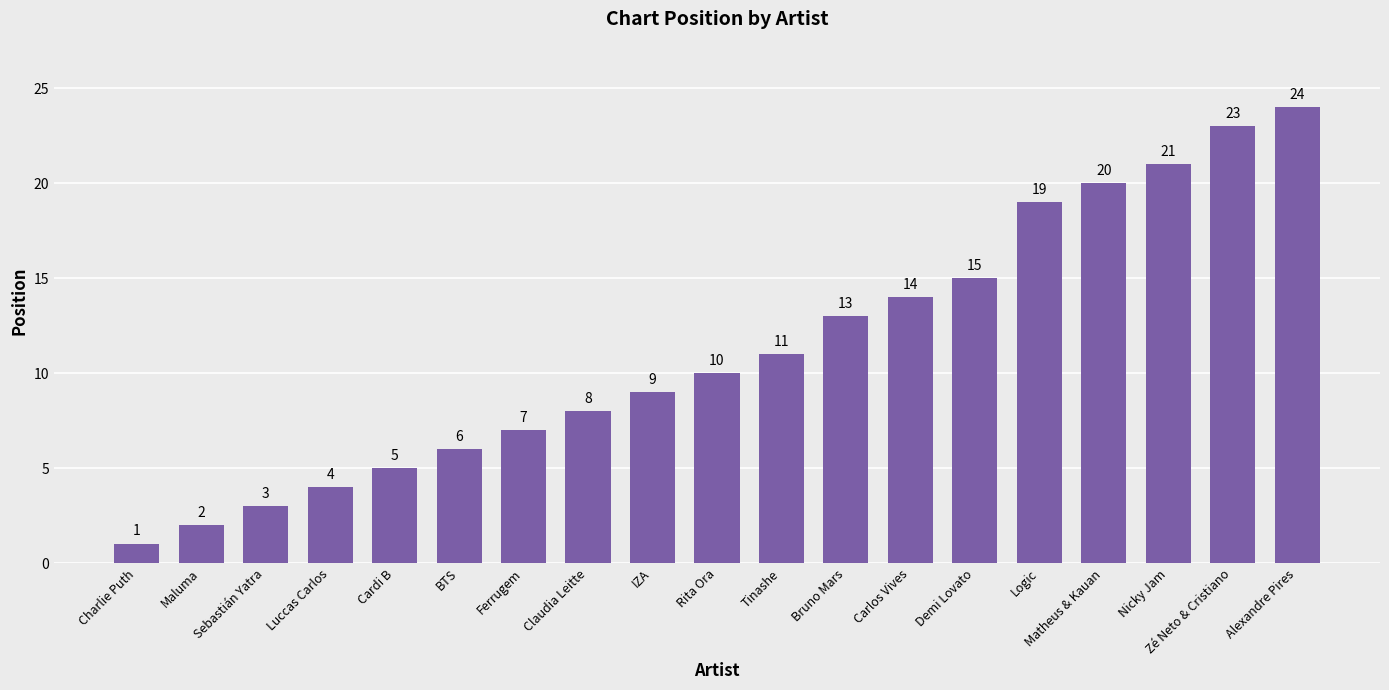

What value does the data have at Zé Neto & Cristiano, to the nearest 5?

25